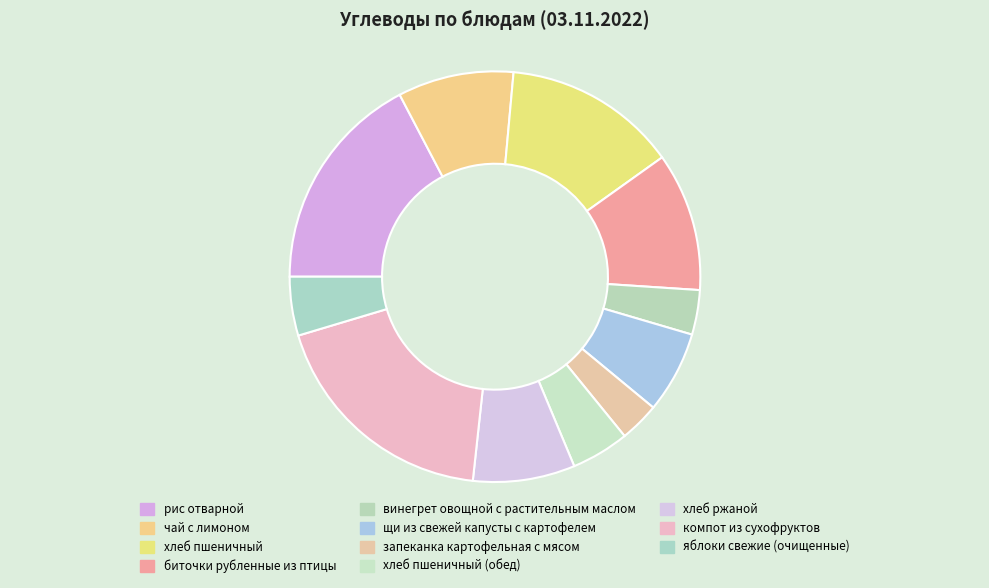

True or false: хлеб пшеничный (обед) accounts for 5% of the total.

True